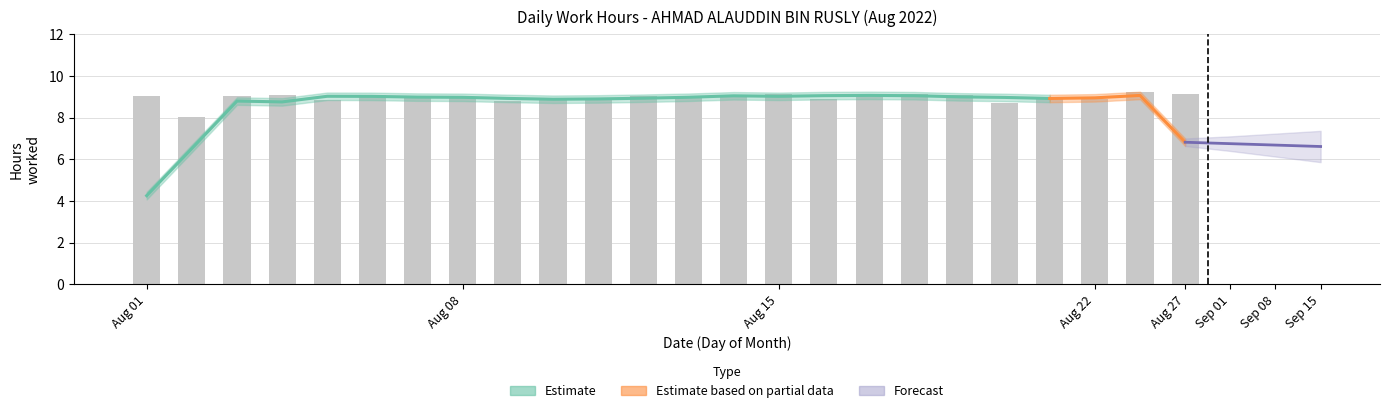

What is the average value?

9.0